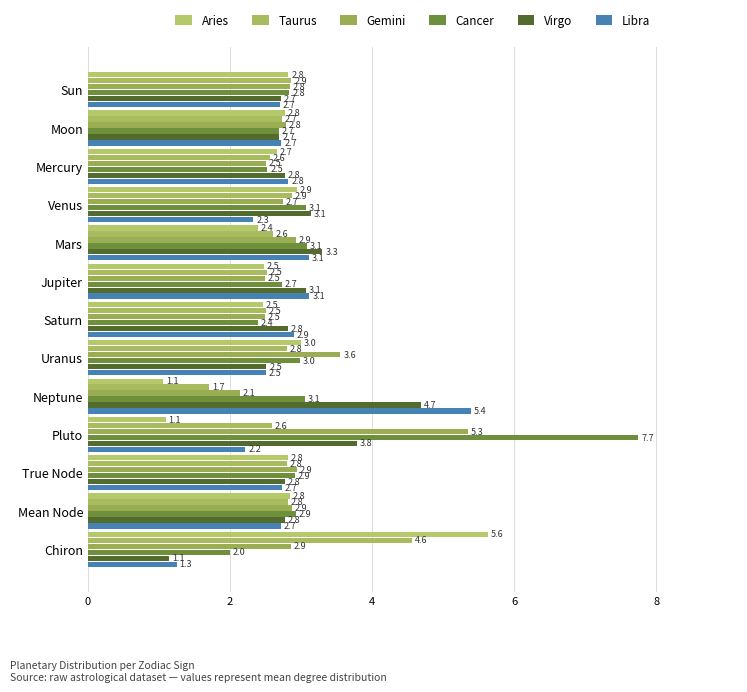

What is the sum of all Aries values?

35.0